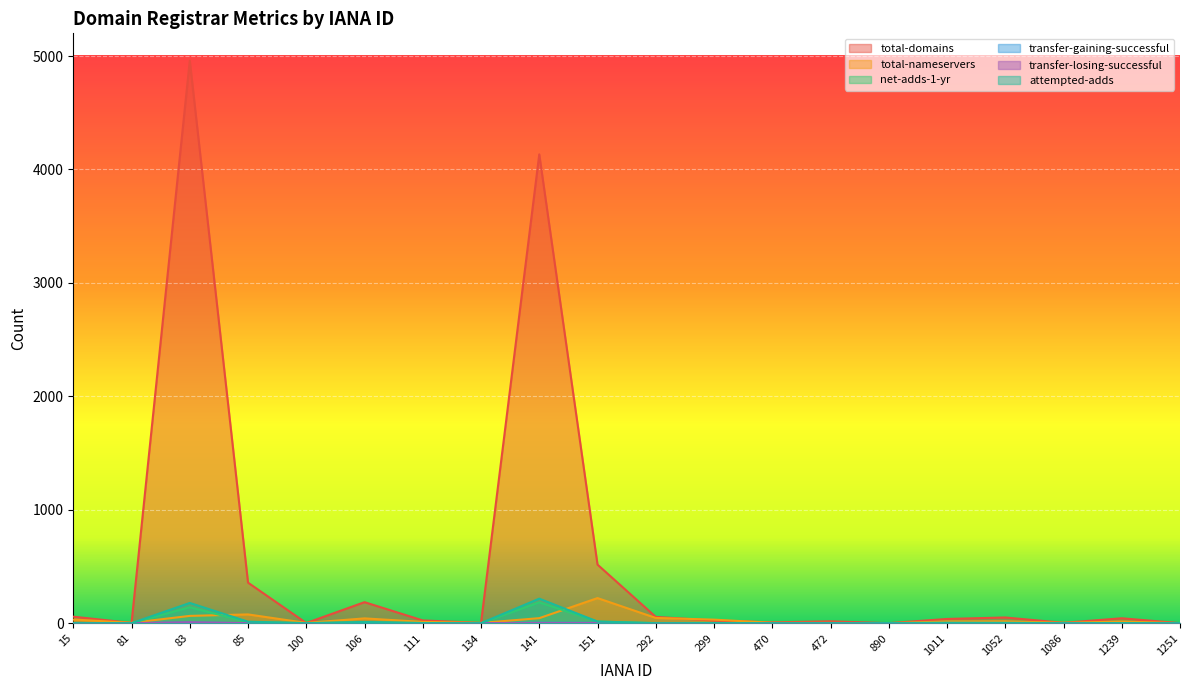

Is it true that attempted-adds equals 216 at 141?

True